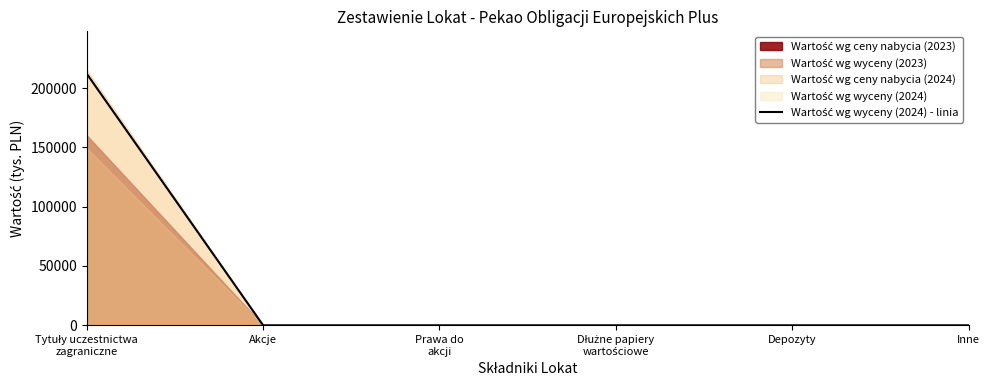

Between Depozyty and Dłużne papiery
wartościowe, which is larger?

Depozyty